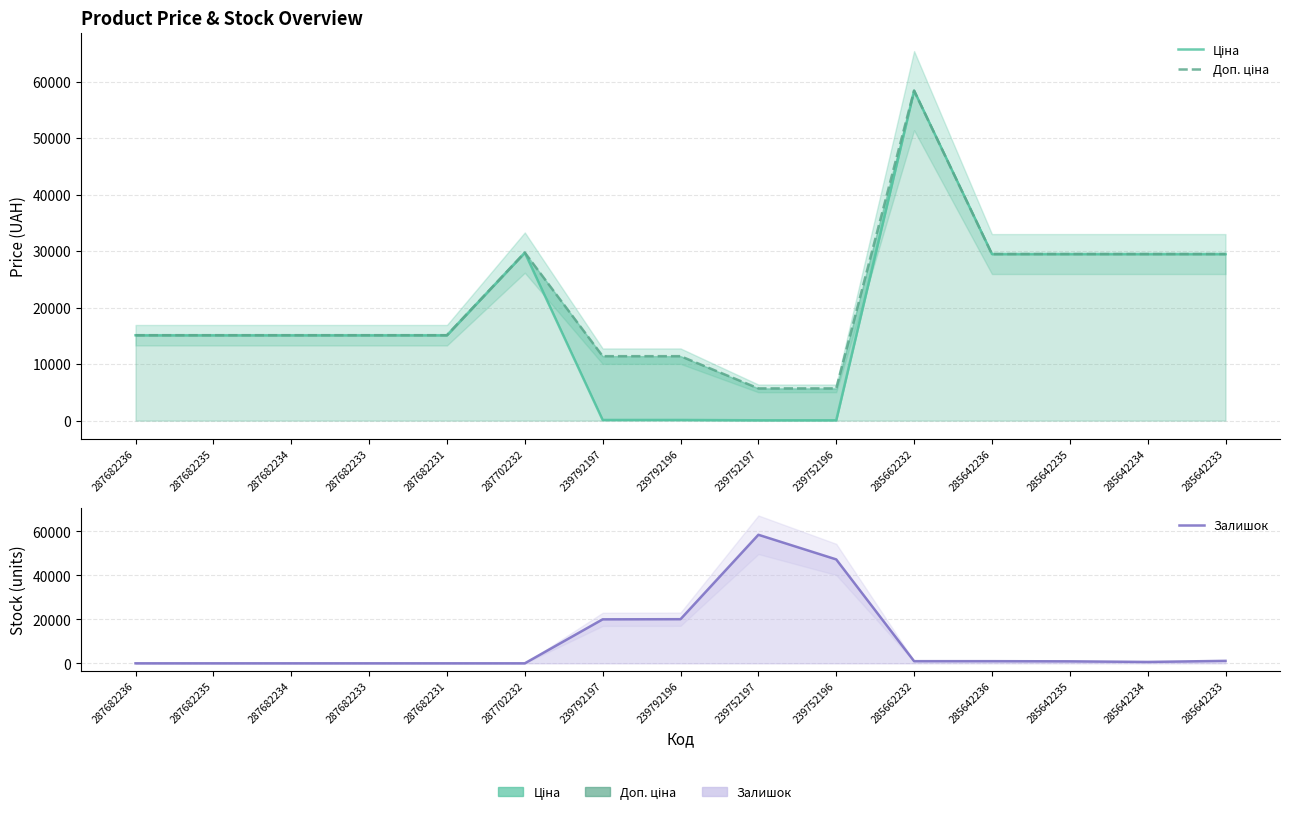

True or false: Доп. ціна has a value of 6087.0 at 239792196.

False